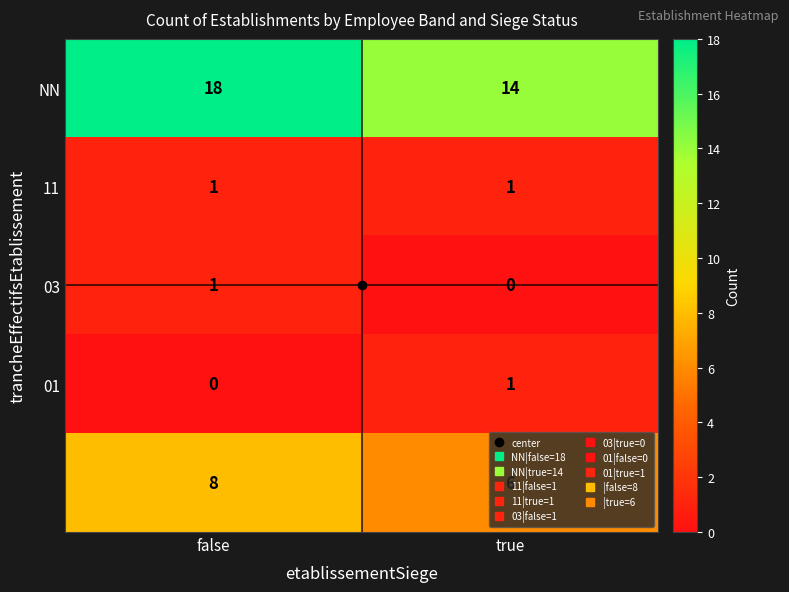

At which category does the chart reach its peak across all series?

false